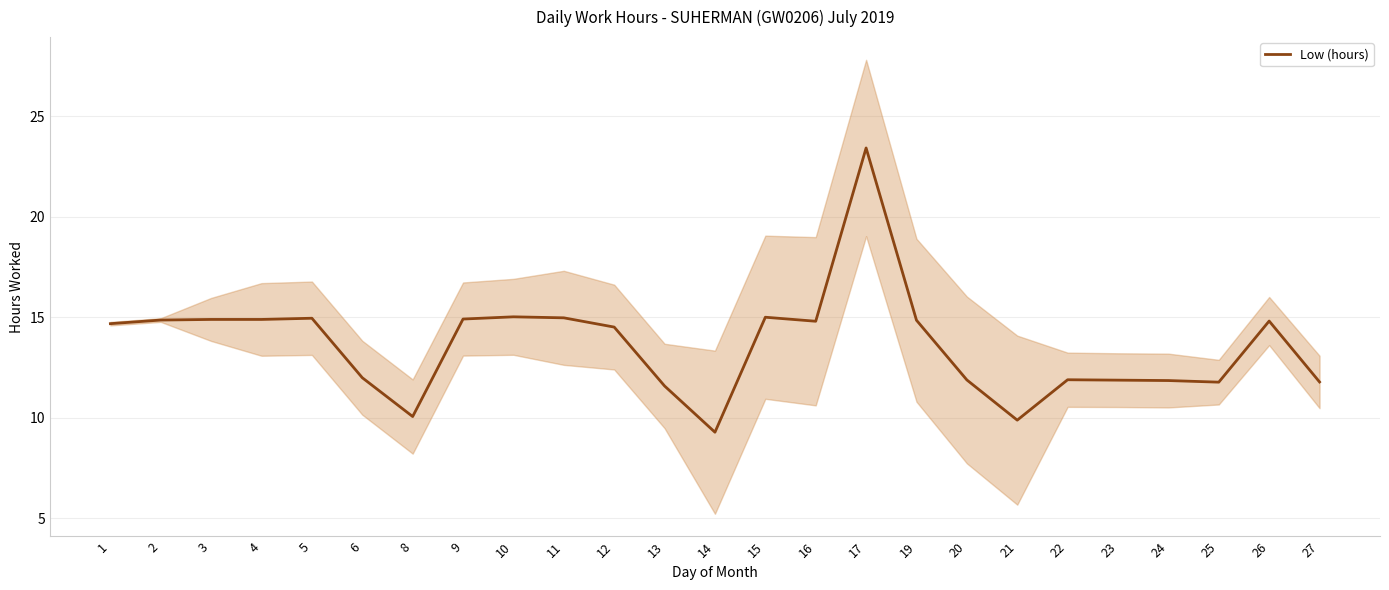

Which has a higher value, 17 or 20?

17